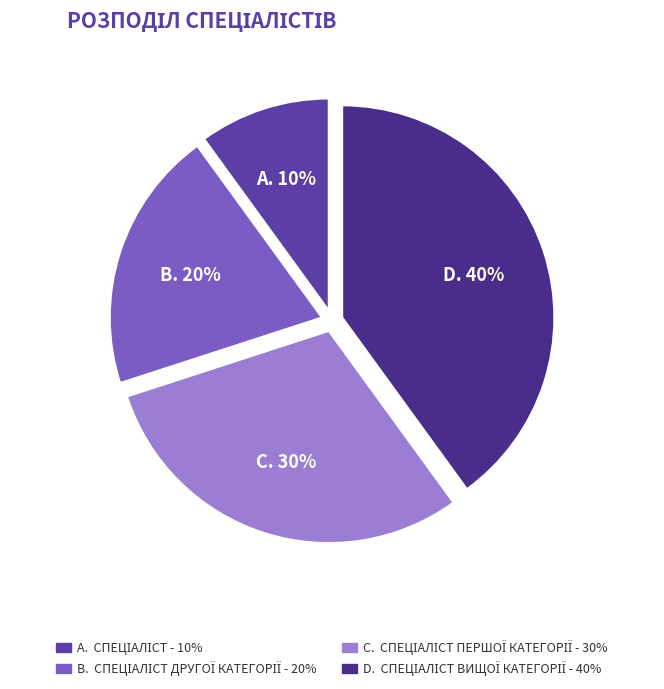

How many segments does this pie chart have?

4